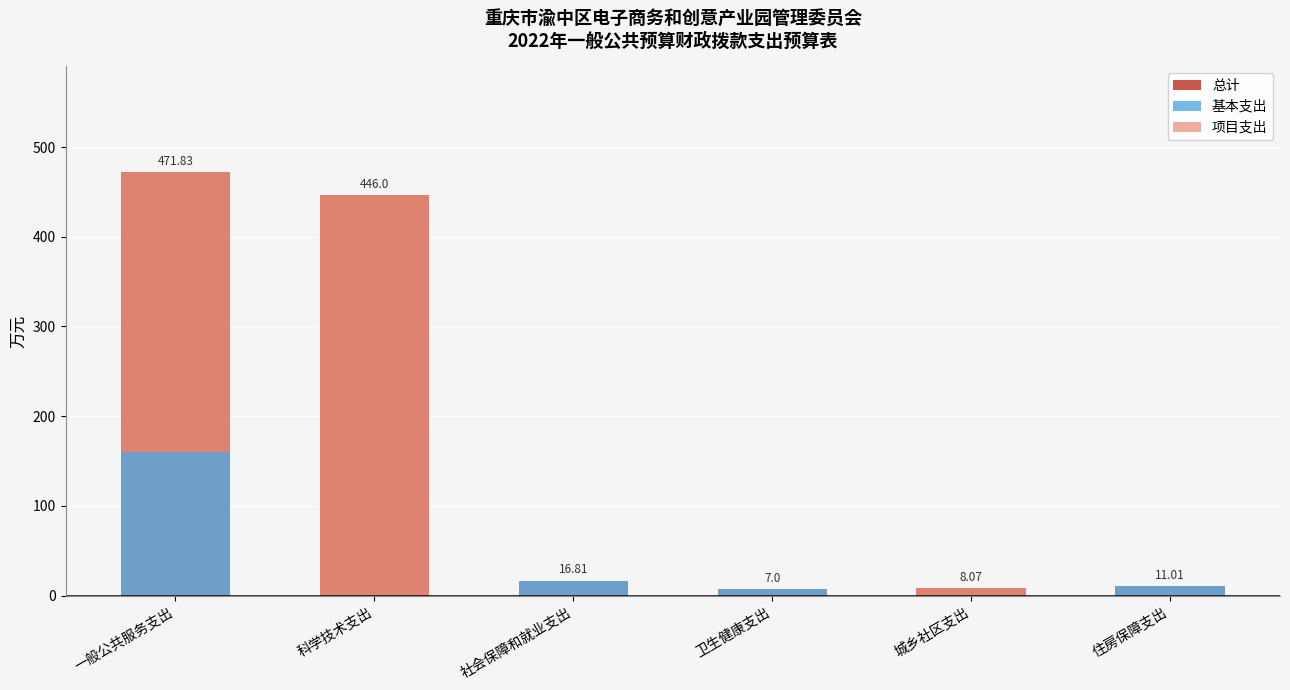

Reading left to right, transcribe all the data shown in this chart.

总计: 一般公共服务支出=471.8	科学技术支出=446.0	社会保障和就业支出=16.8	卫生健康支出=7.0	城乡社区支出=8.1	住房保障支出=11.0
基本支出: 一般公共服务支出=159.8	科学技术支出=0.0	社会保障和就业支出=16.8	卫生健康支出=7.0	城乡社区支出=0.0	住房保障支出=11.0
项目支出: 一般公共服务支出=312.0	科学技术支出=446.0	社会保障和就业支出=0.0	卫生健康支出=0.0	城乡社区支出=8.1	住房保障支出=0.0